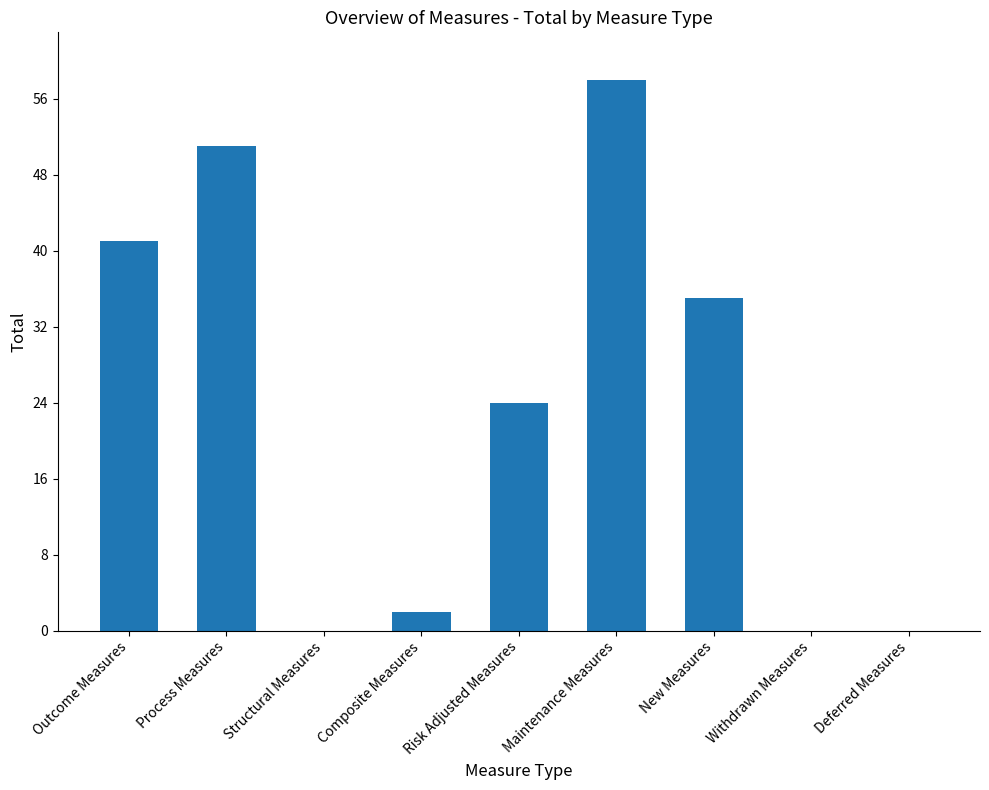

Read the value at Process Measures.

51